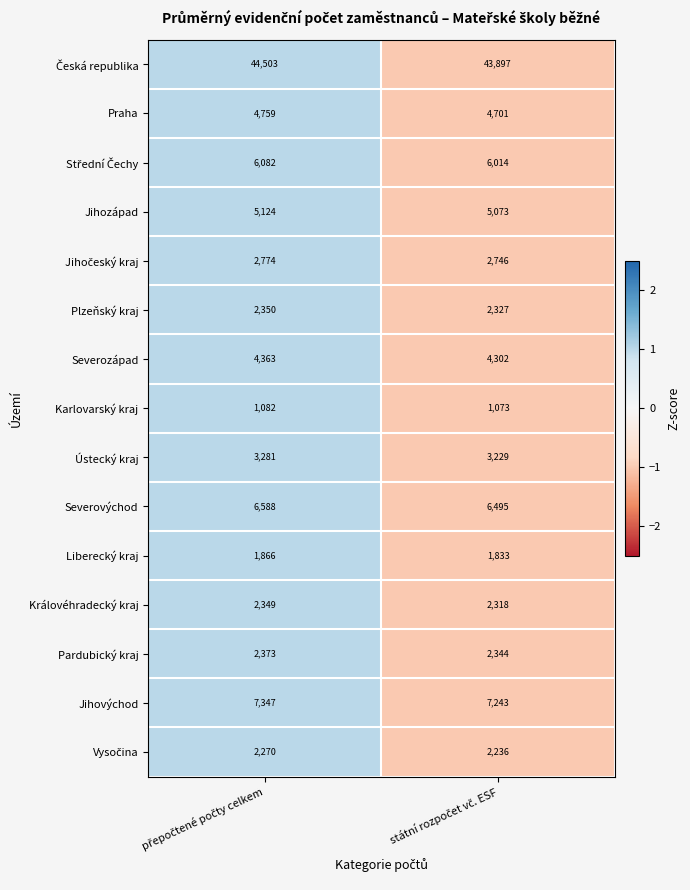

What is the sum of all Liberecký kraj values?

3699